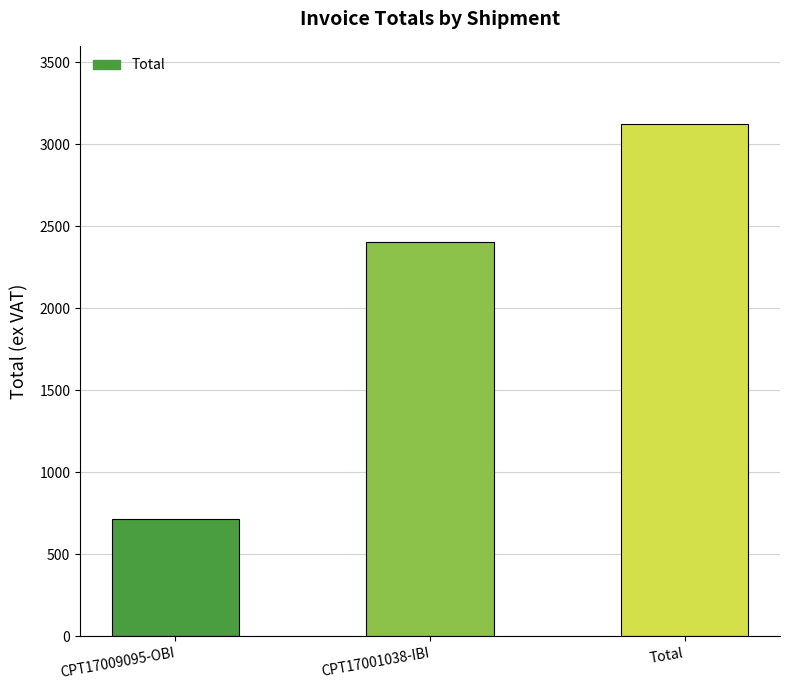

What is the average value?

2082.7